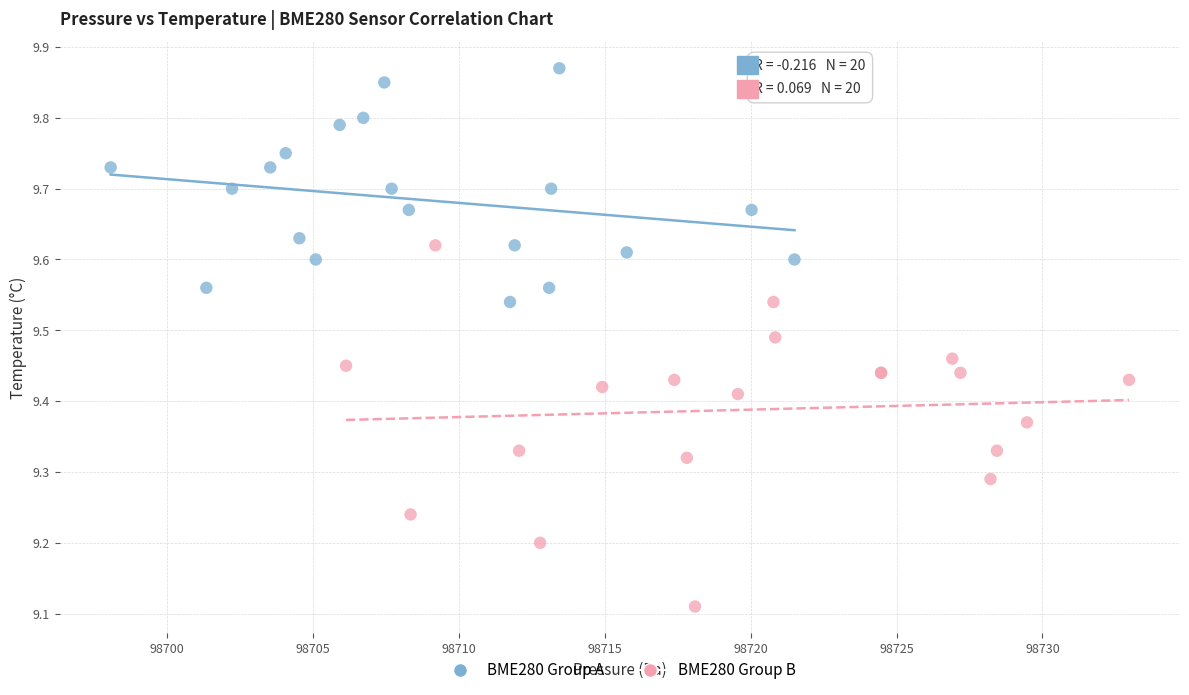

Which series contains the lowest Y value?

BME280 Group B